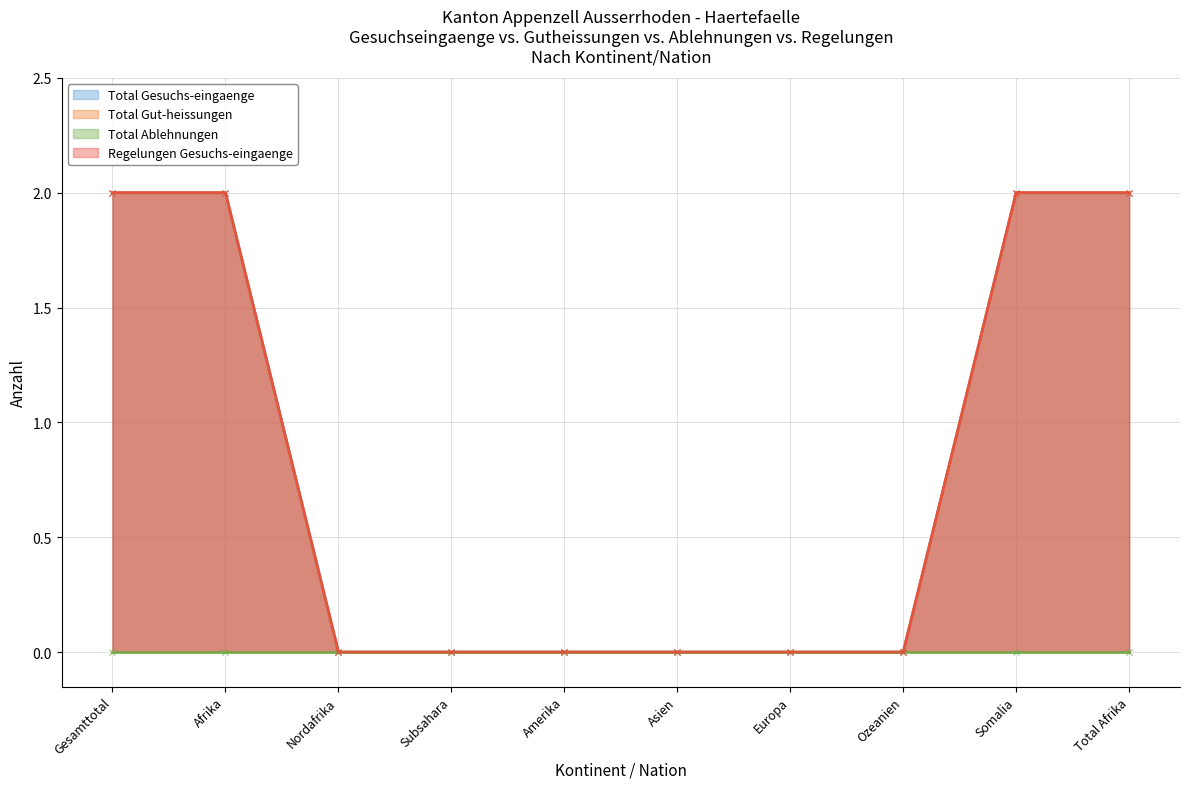

True or false: Regelungen Gesuchs-eingaenge and Total Gut-heissungen cross at least once.

False